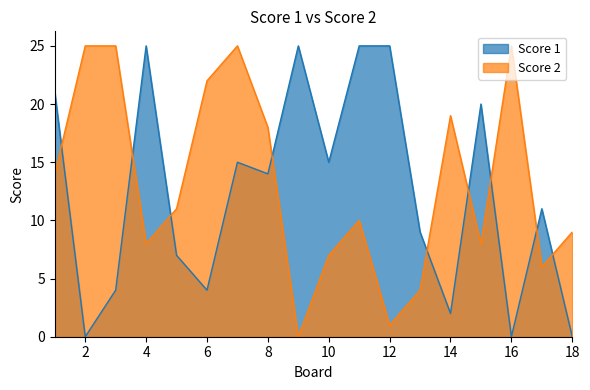

At which category does Score 2 reach its first local peak?

7